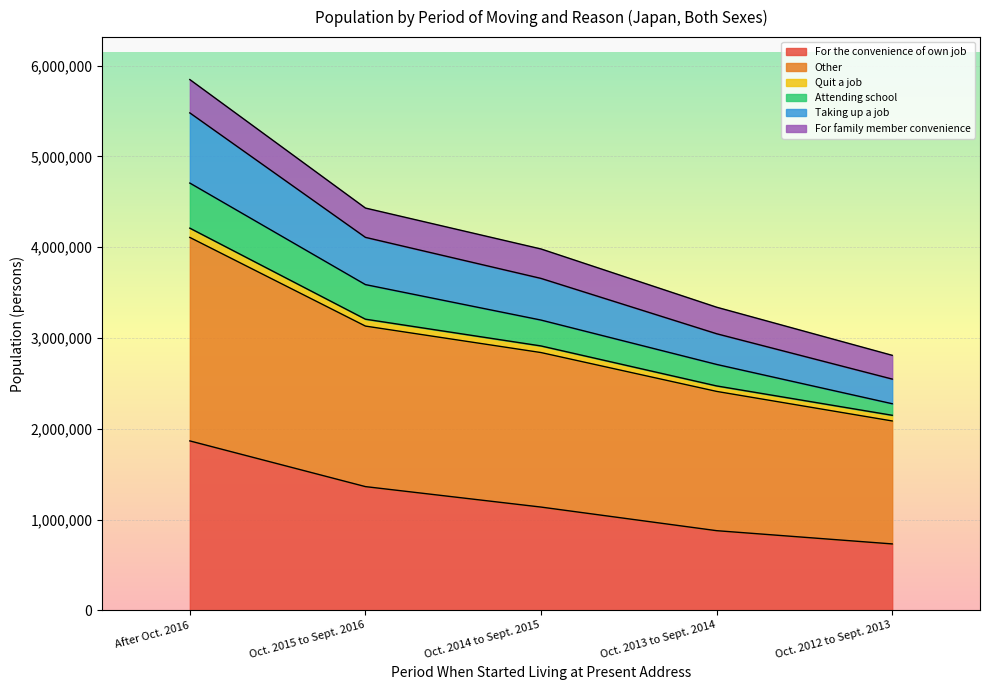

What is the label of the 3rd point from the left?

Oct. 2014 to Sept. 2015